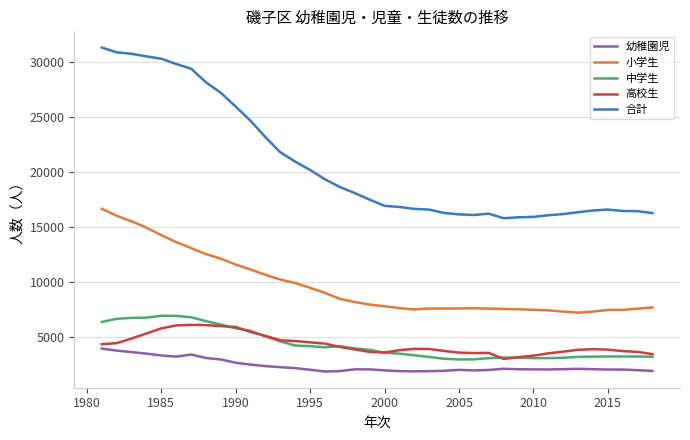

What is the minimum value shown in the chart?

1865